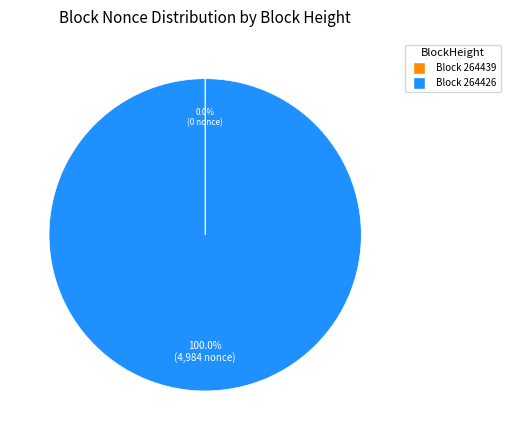

Which slice is the largest?

Block 264426